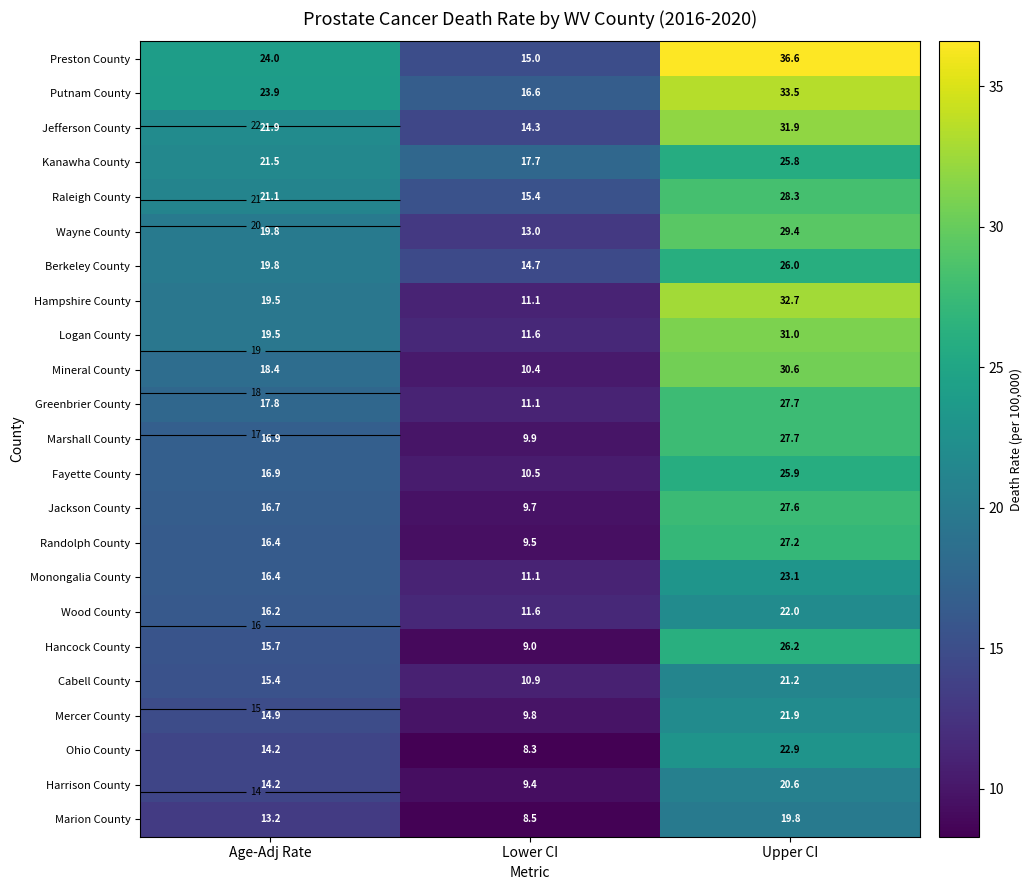

How many values in the Harrison County series exceed 14?

2